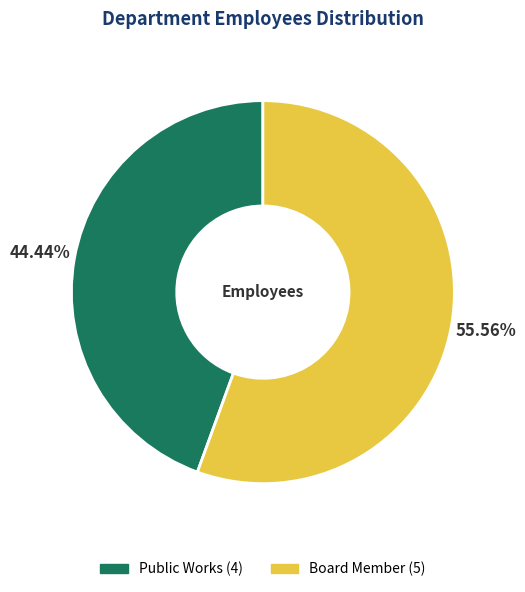

The Public Works slice represents 44% of the pie. True or false?

True